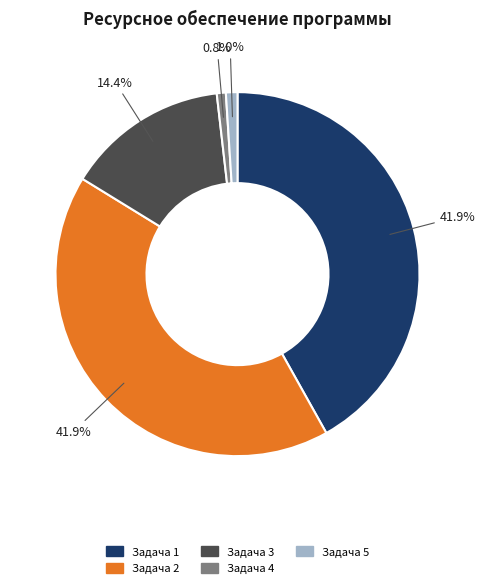

To the nearest percent, what portion does Задача 3 represent?

14%